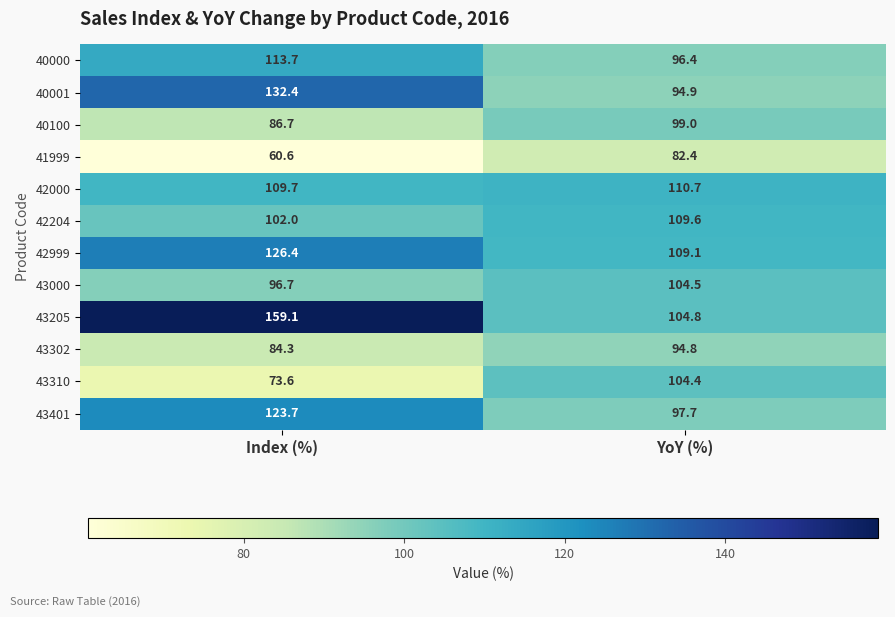

Is it true that 43401 equals 29.1 at YoY (%)?

False